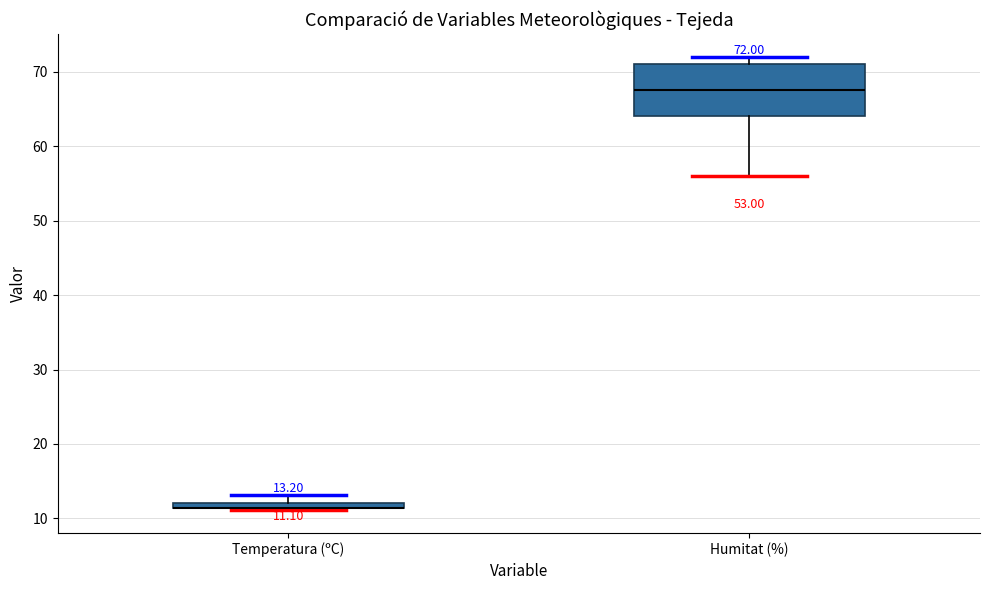

Which box is the tallest, from its lower edge to its upper edge?

Humitat (%)